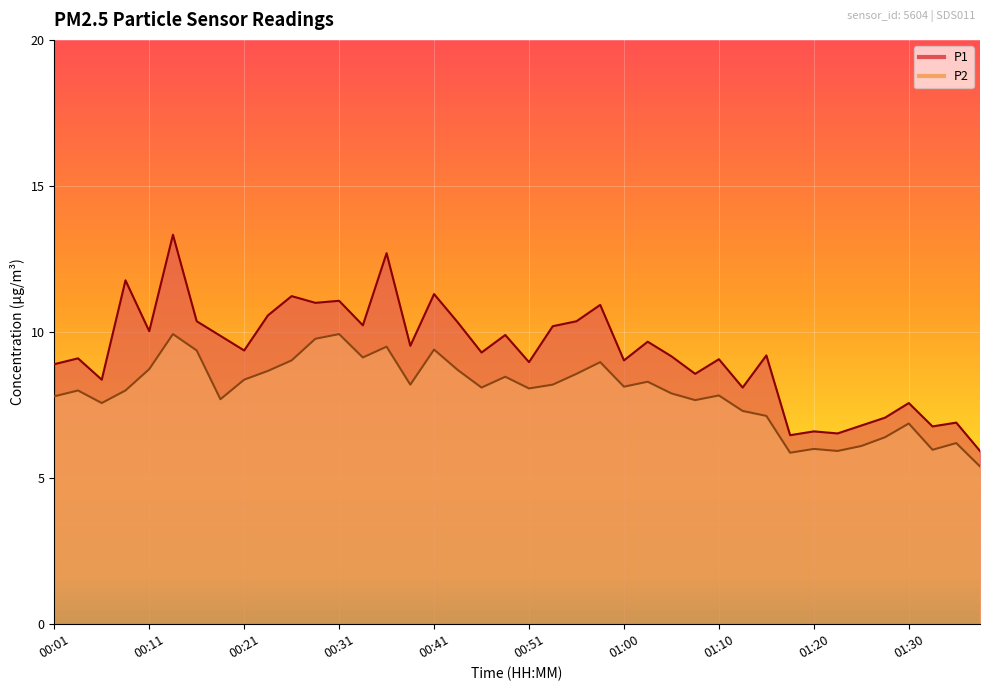

Which series has the largest total across all categories?

P1